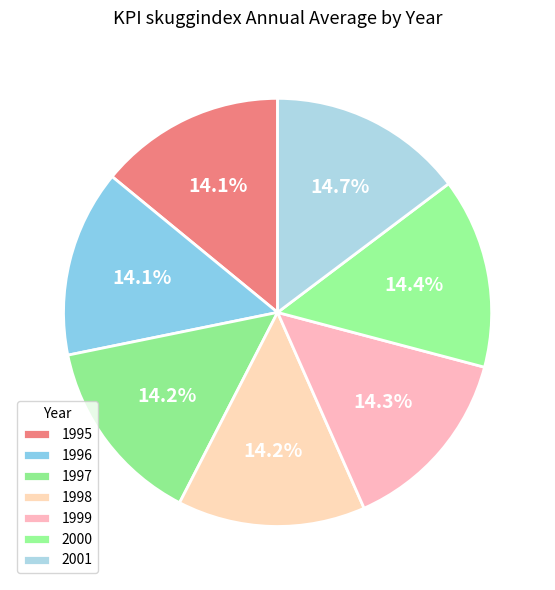

Which slice is the smallest?

1995